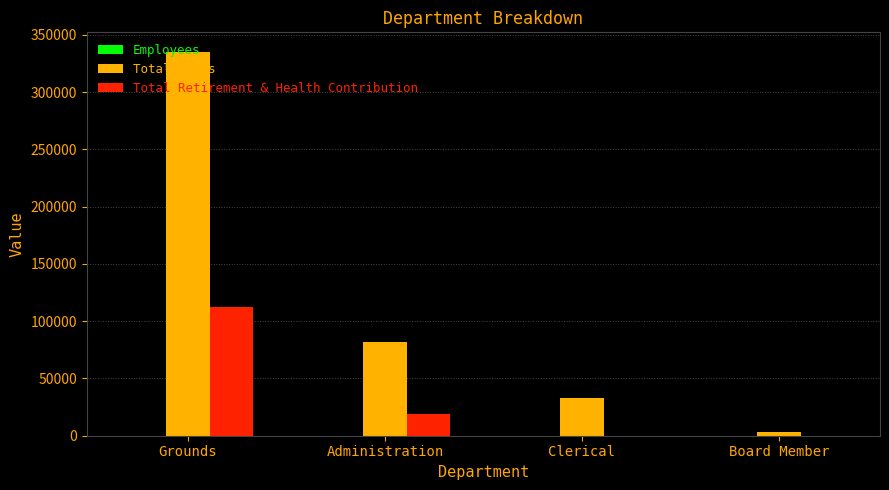

Which series changed the most between Clerical and Board Member?

Total Wages